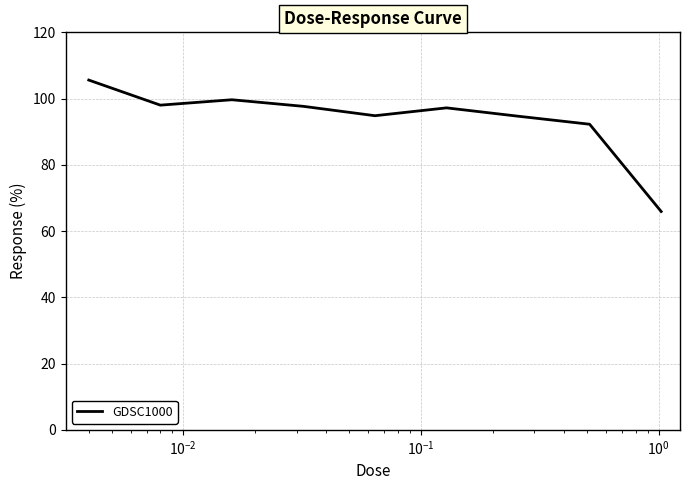

What is the maximum value shown in the chart?

105.6